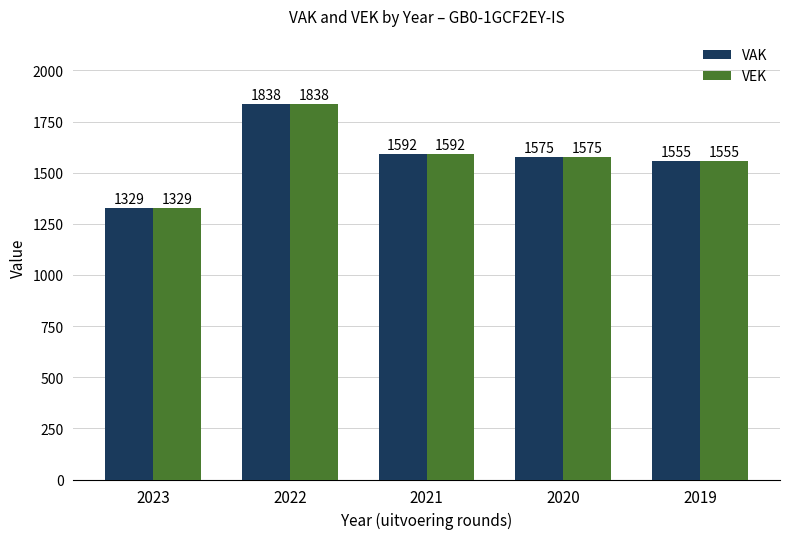

What is the smallest value displayed?

1329